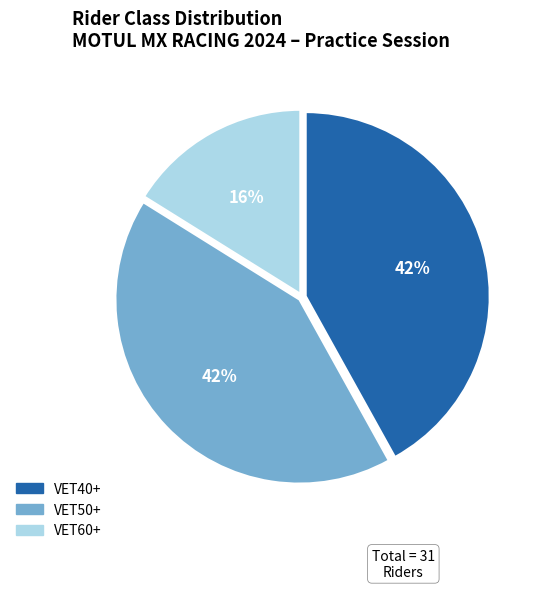

Count the number of slices in the pie.

3